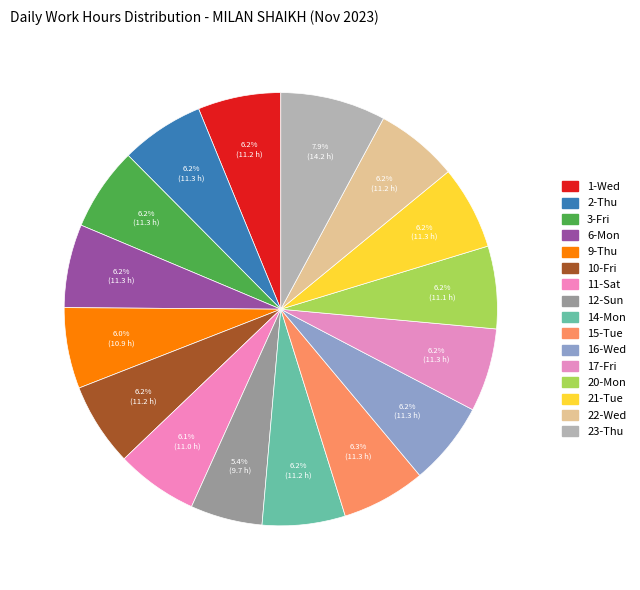

Count the number of slices in the pie.

16